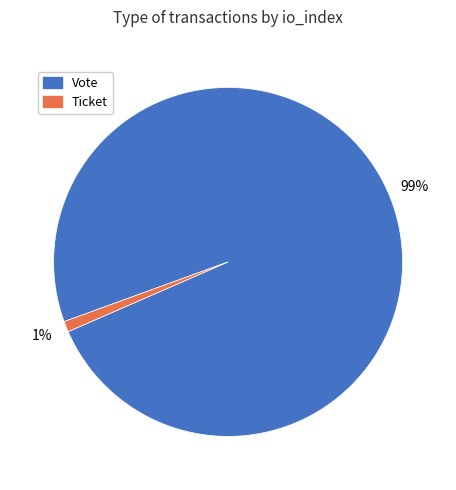

To the nearest percent, what is the combined percentage of Vote and Ticket?

100%